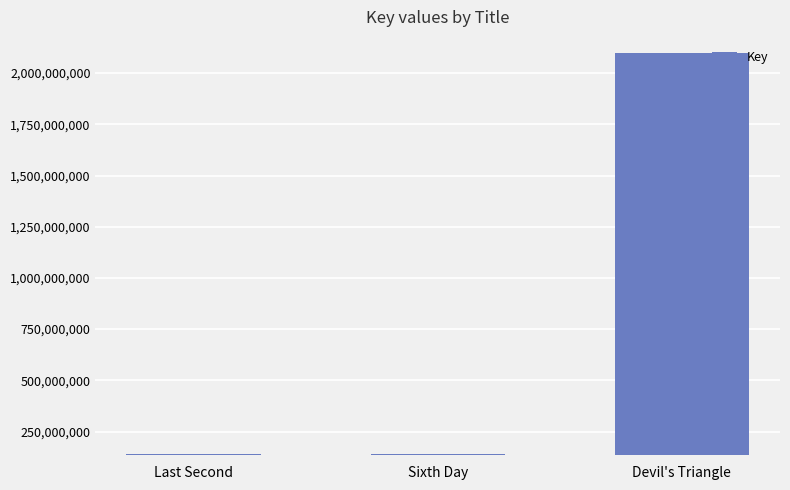

Where is the data nearest to the value 1120145011?

Last Second